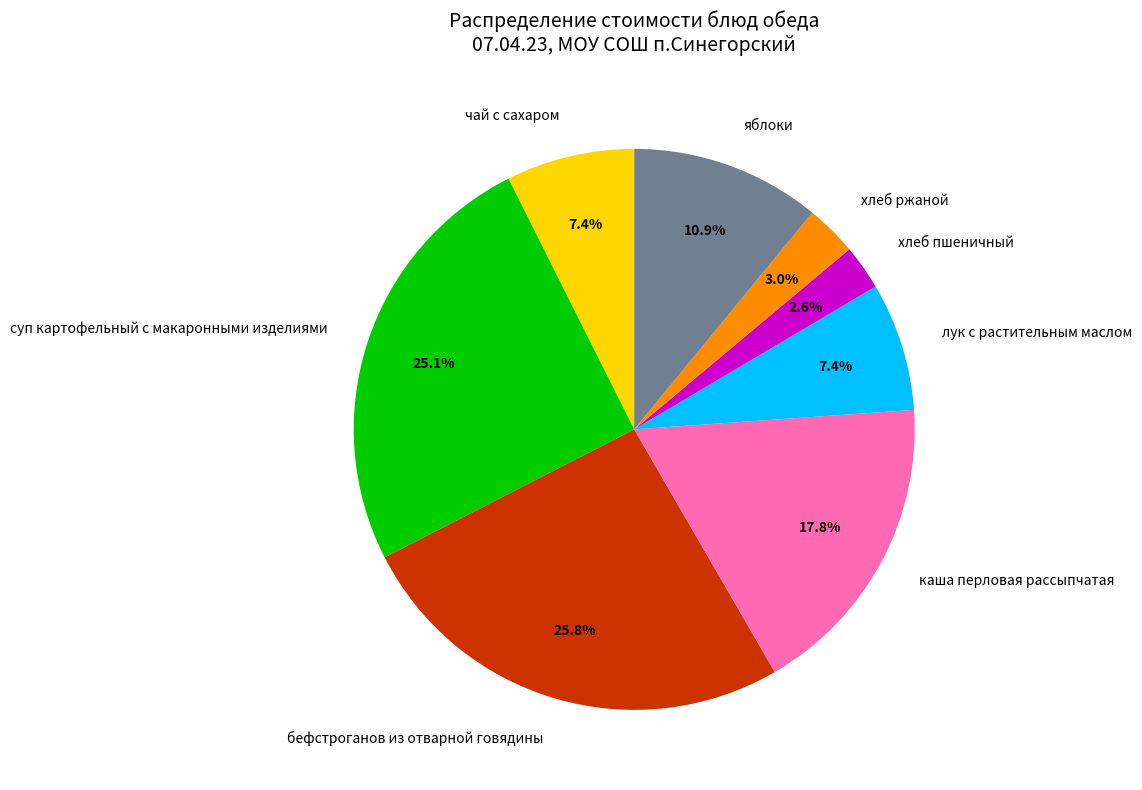

Between лук с растительным маслом and бефстроганов из отварной говядины, which is larger?

бефстроганов из отварной говядины